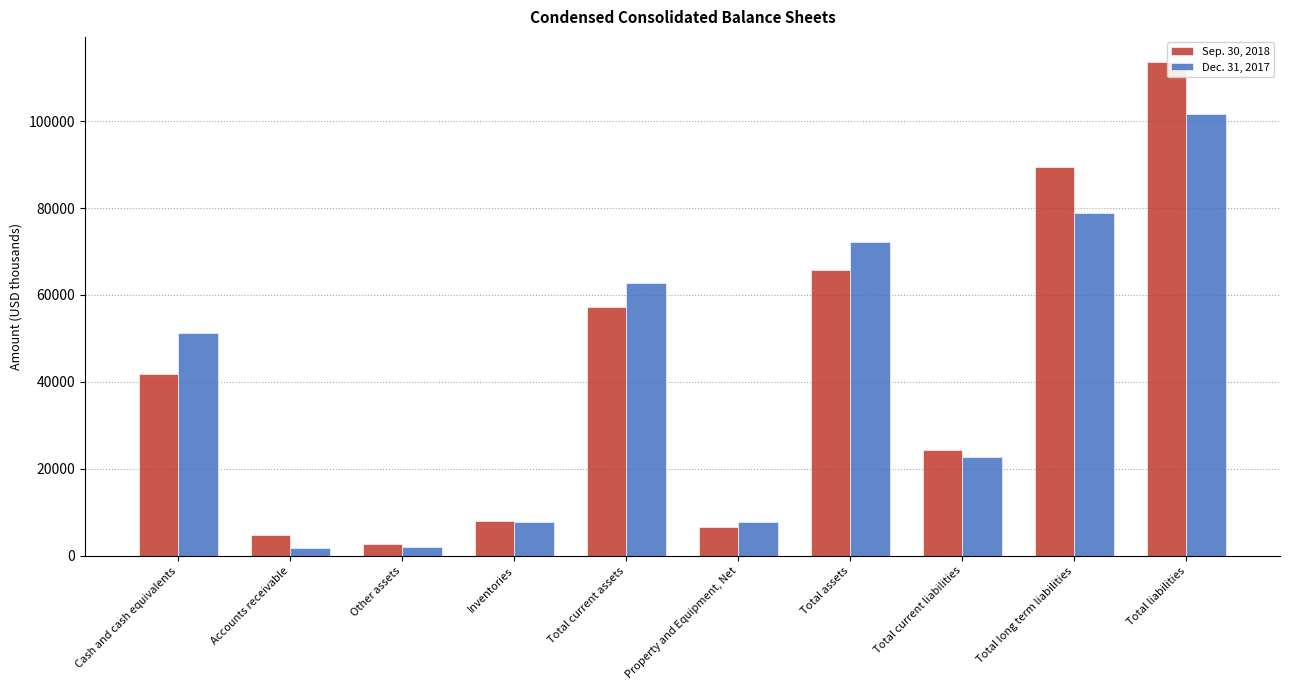

Reading left to right, extract all data points from this chart.

Sep. 30, 2018: Cash and cash equivalents=41868	Accounts receivable=4894	Other assets=2619	Inventories=7959	Total current assets=57340	Property and Equipment, Net=6628	Total assets=65747	Total current liabilities=24337	Total long term liabilities=89353	Total liabilities=113690
Dec. 31, 2017: Cash and cash equivalents=51163	Accounts receivable=1721	Other assets=1934	Inventories=7833	Total current assets=62651	Property and Equipment, Net=7676	Total assets=72214	Total current liabilities=22752	Total long term liabilities=78919	Total liabilities=101671